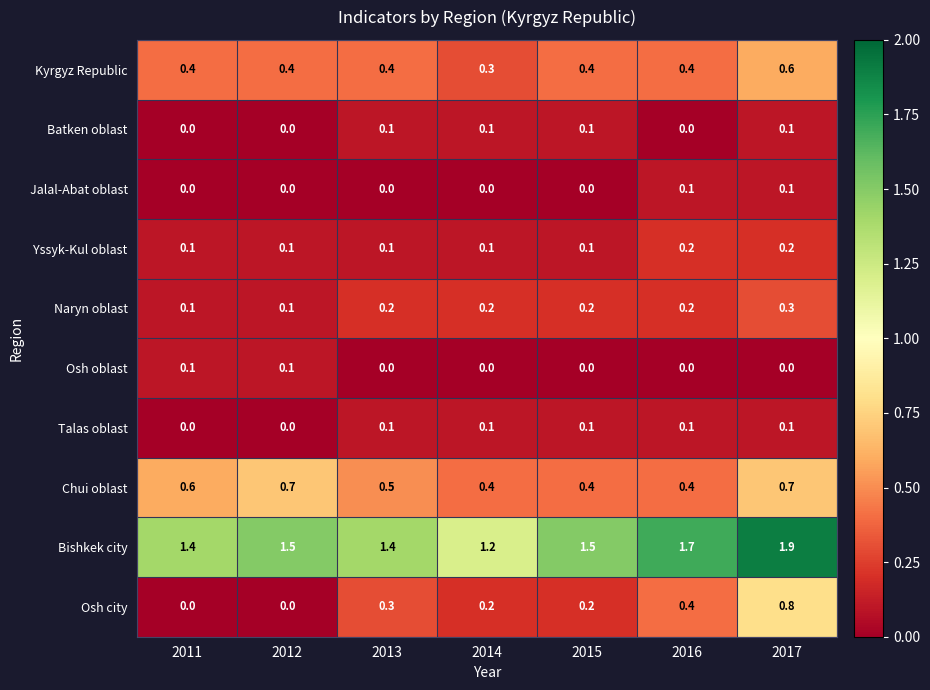

What is the spread (max minus min) of values at 2012?

1.5